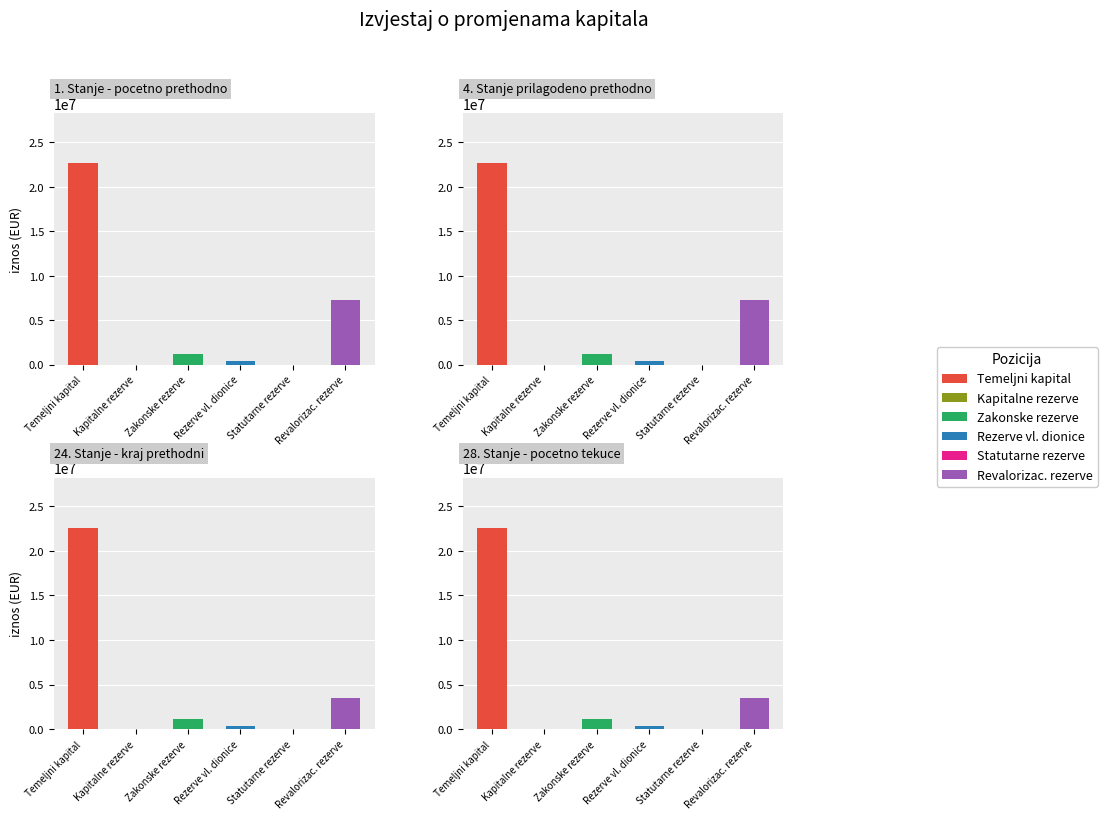

True or false: Prethodno - Kraj has a value of -12918164 at Statutarne rezerve.

False